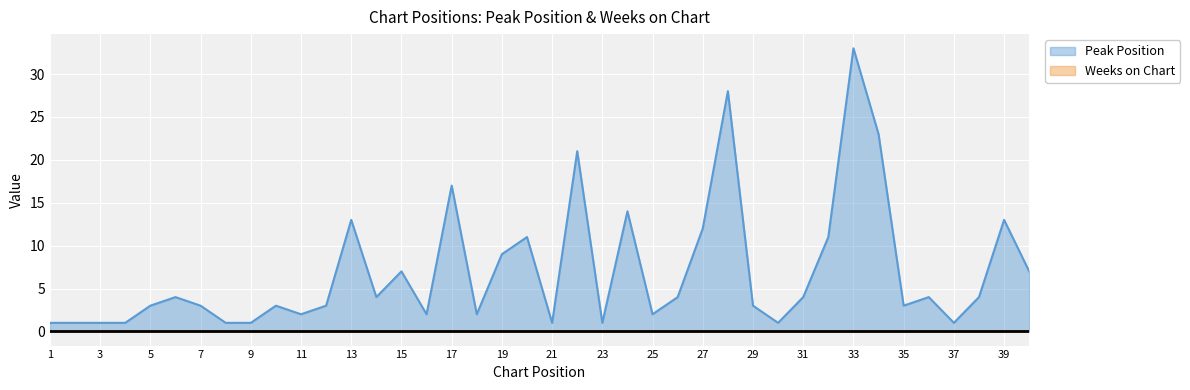

At which category does the data reach its first local peak?

6